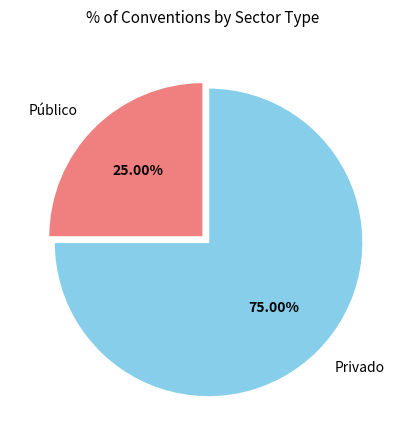

Which has a higher value, Privado or Público?

Privado